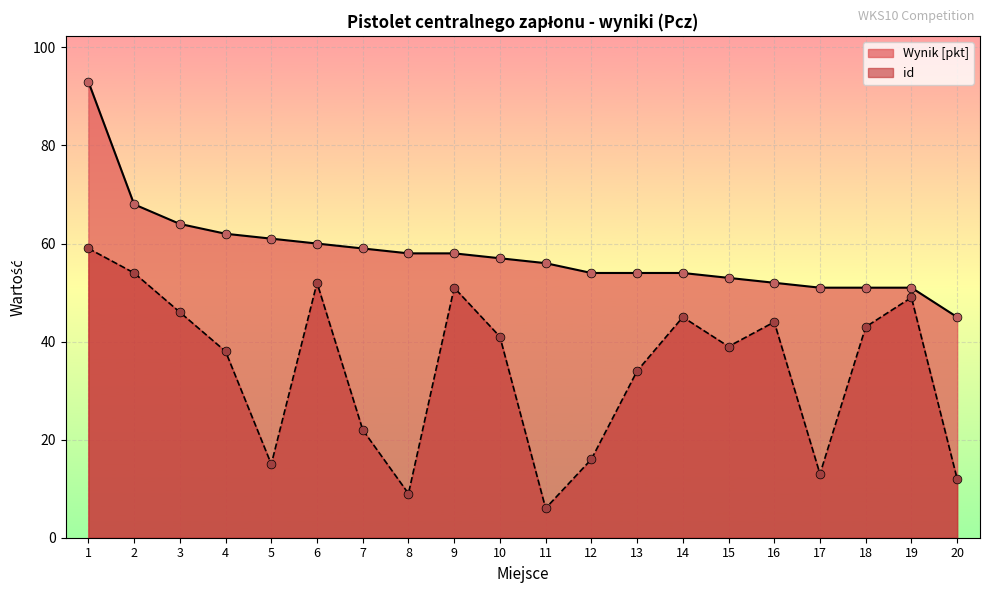

Which series has the widest spread of Y values?

id